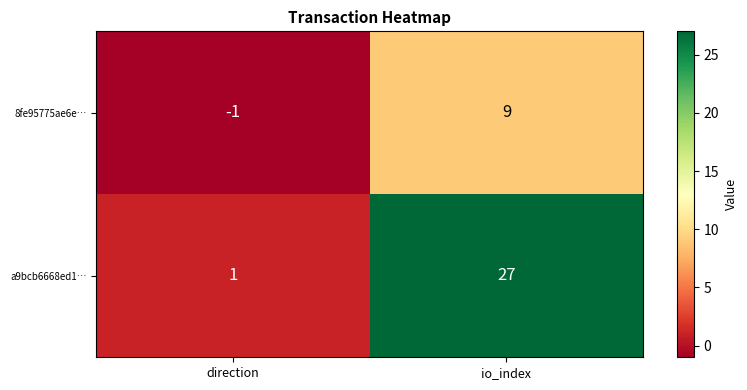

Which series has the largest total across all categories?

a9bcb6668ed1…